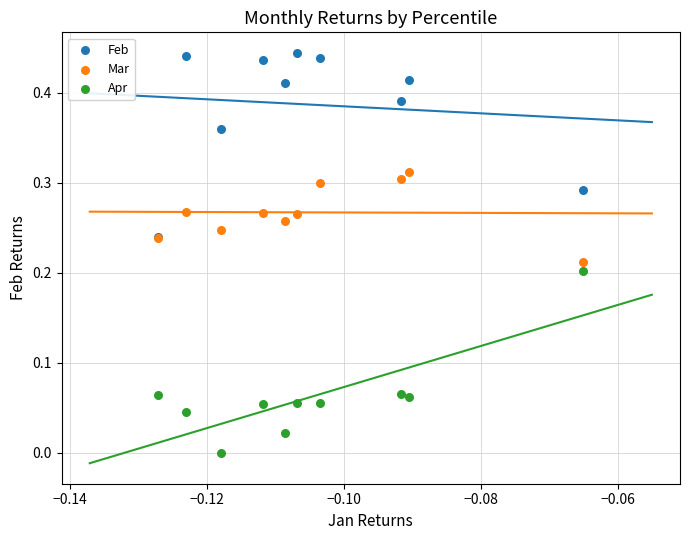

Which series reaches the maximum Y coordinate?

Feb